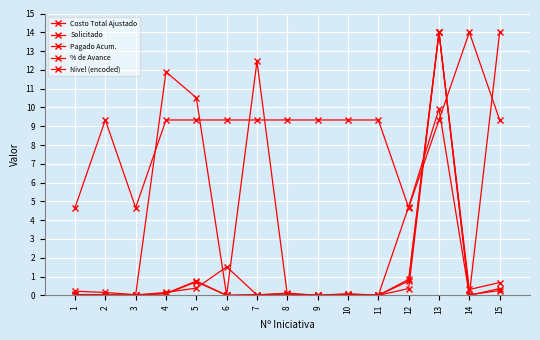

True or false: Costo Total Ajustado has a value of 0.0 at 3.

False